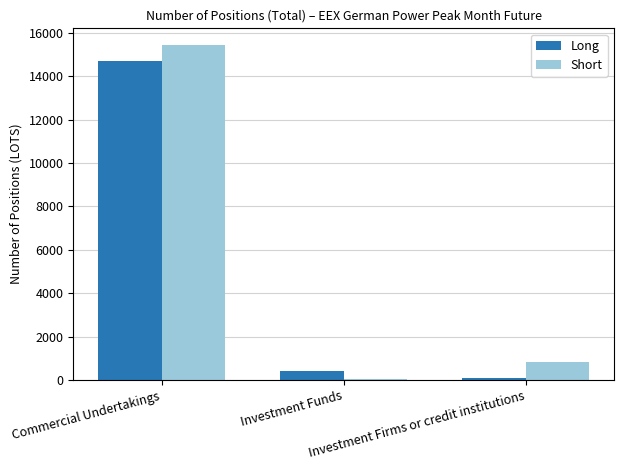

What is the sum of all Long values?

15183